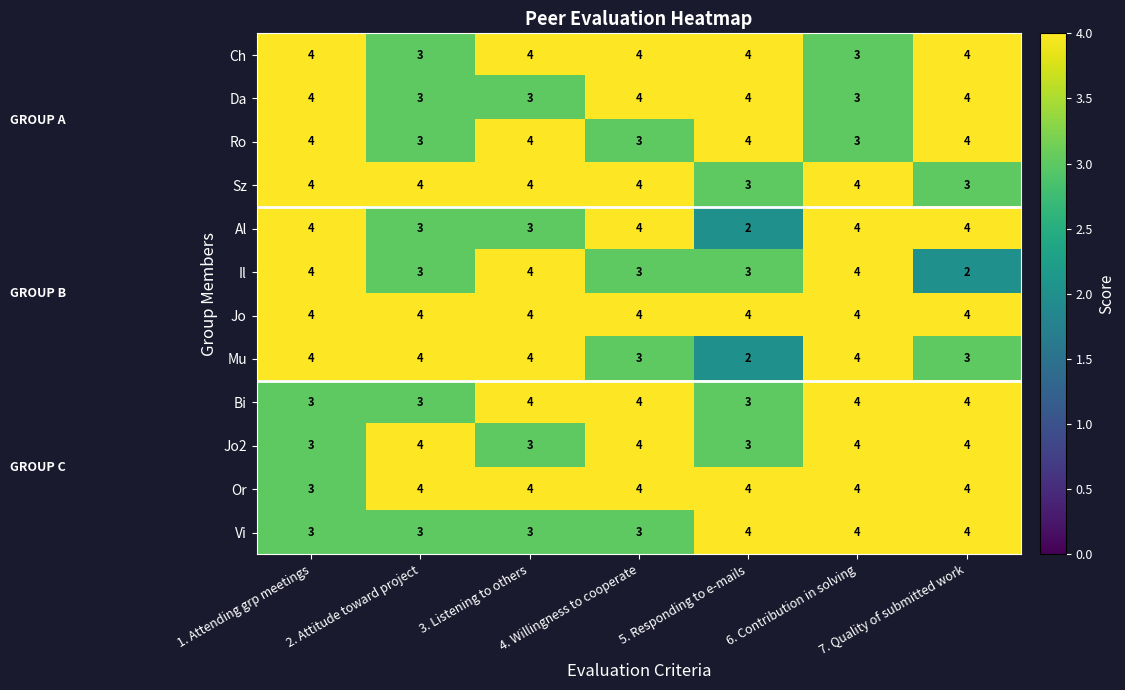

What is the difference between the highest and lowest values at 5. Responding to e-mails?

2